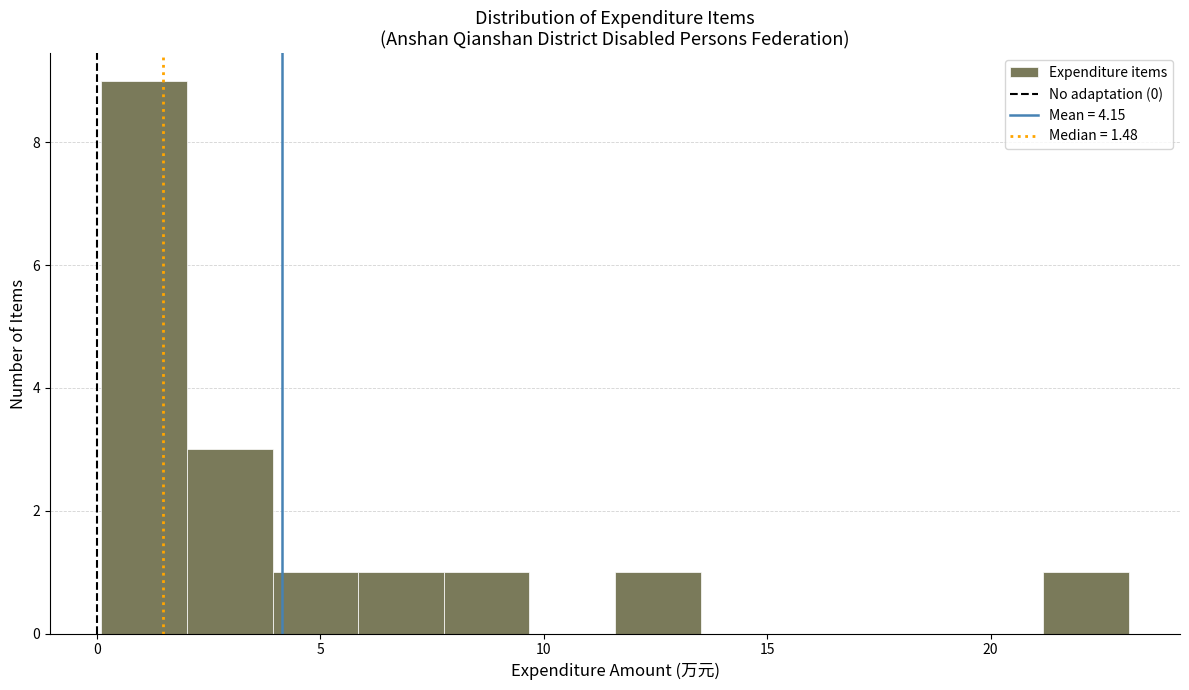

Around what value on the x-axis is the tallest bar? Give the approximate position of its centre, as read against the axis.

1.0